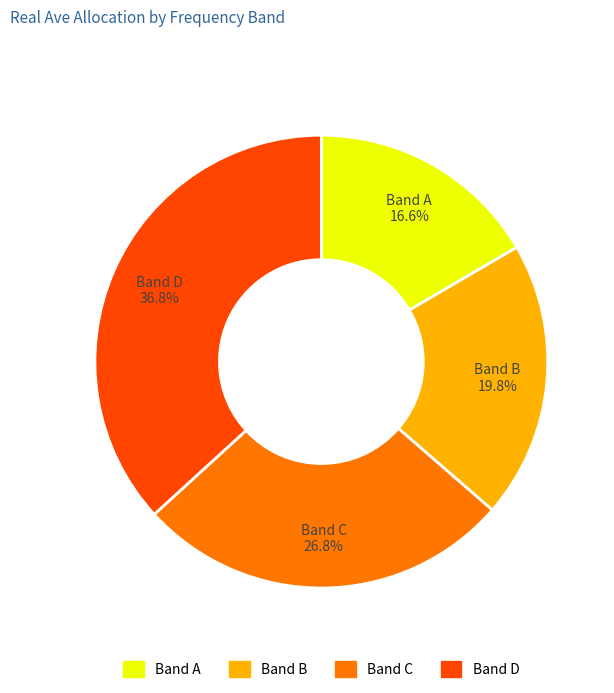

Is there any slice that represents more than half of the pie?

No